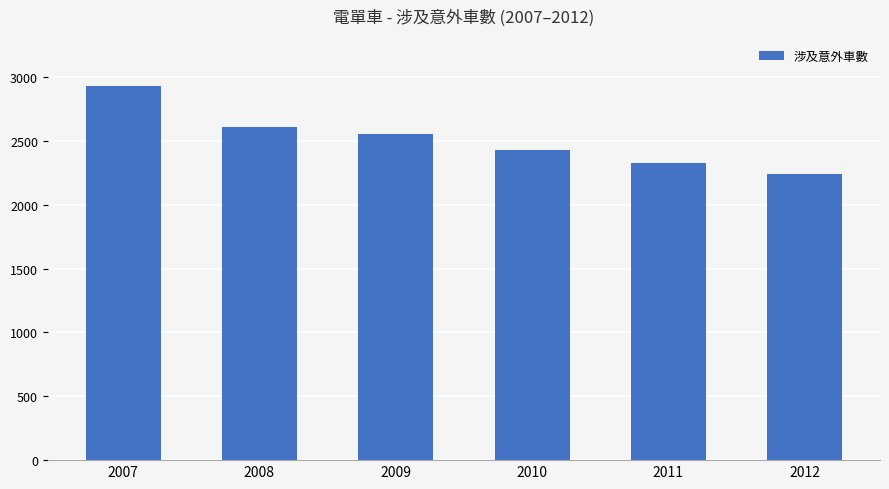

What is the difference between the second highest and second lowest values?

285